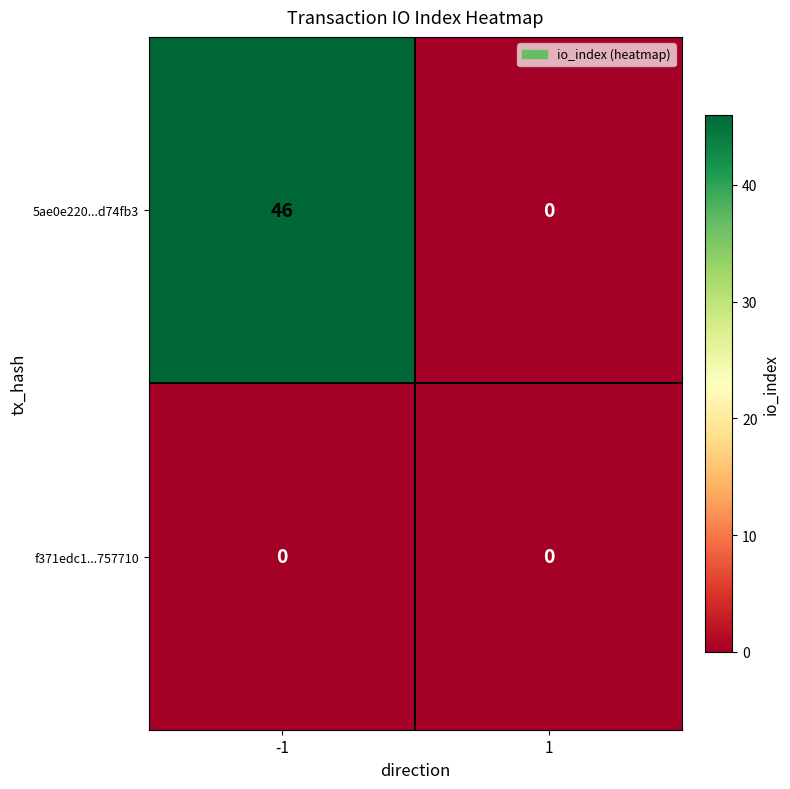

At how many categories does at least one series exceed 3?

1